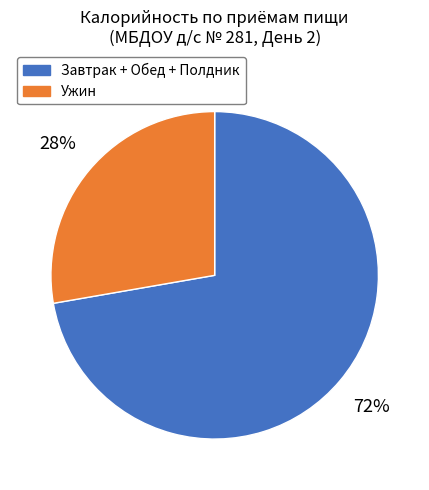

Does any single category account for the majority?

Yes